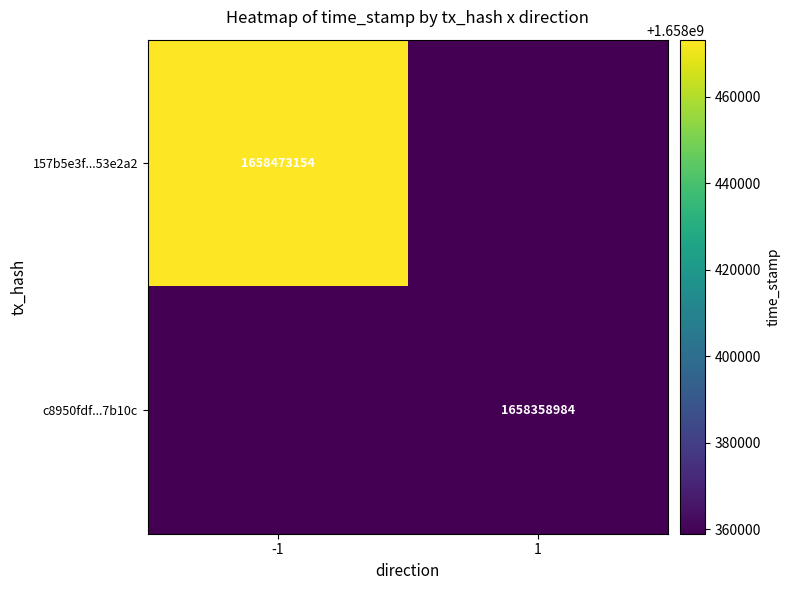

List the series in order of their peak value, highest first.

157b5e3f...53e2a2, c8950fdf...7b10c